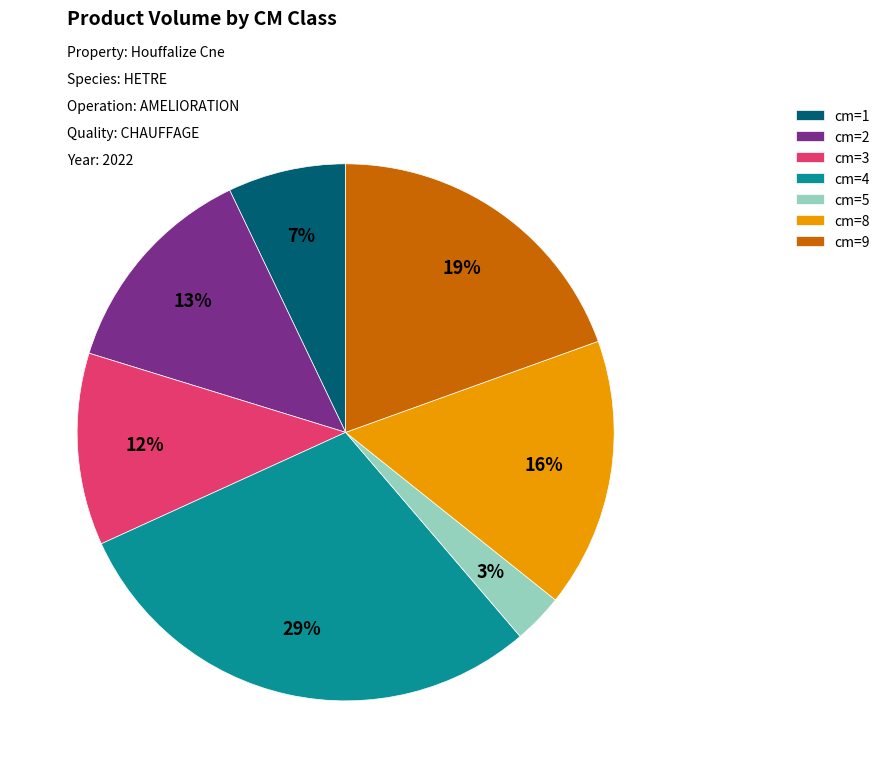

Combined, do cm=5 and cm=8 account for over 50%?

No